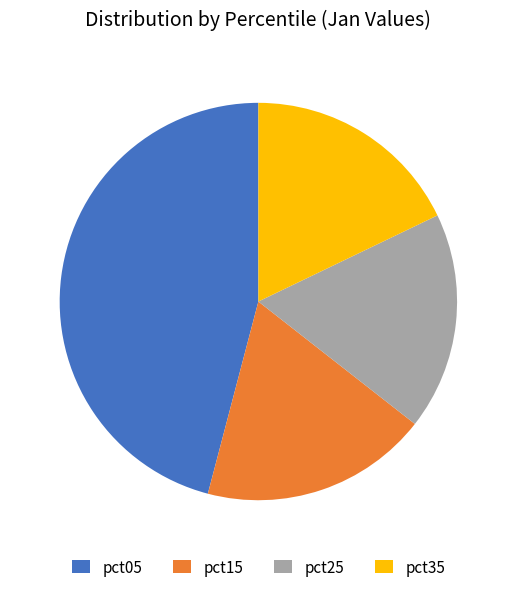

How many slices are in this pie chart?

4